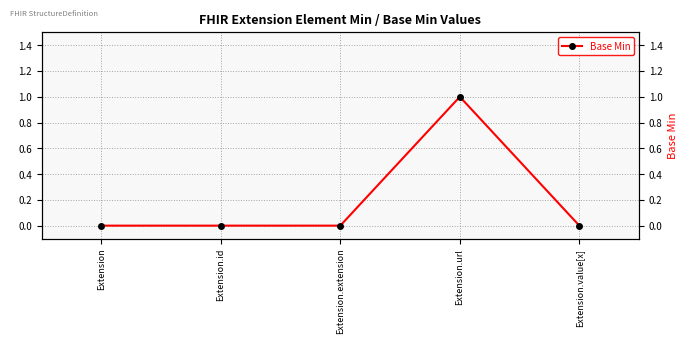

Count the number of data series in this chart.

1